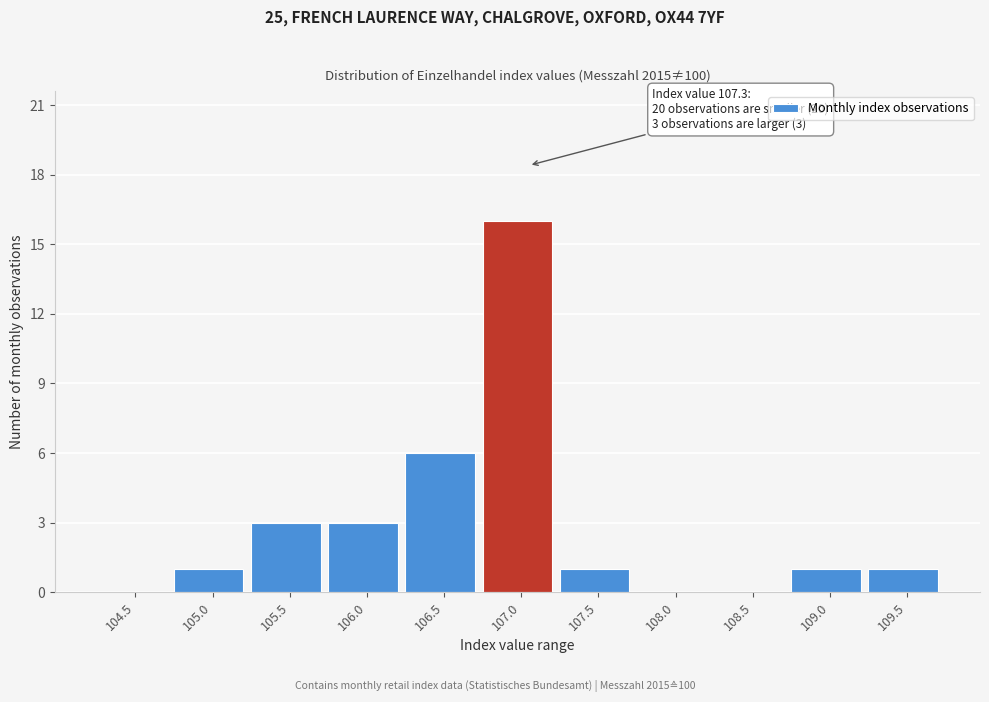

Reading left to right, list all the values displayed in this chart.

104.5=0	105.0=1	105.5=3	106.0=3	106.5=6	107.0=16	107.5=1	108.0=0	108.5=0	109.0=1	109.5=1